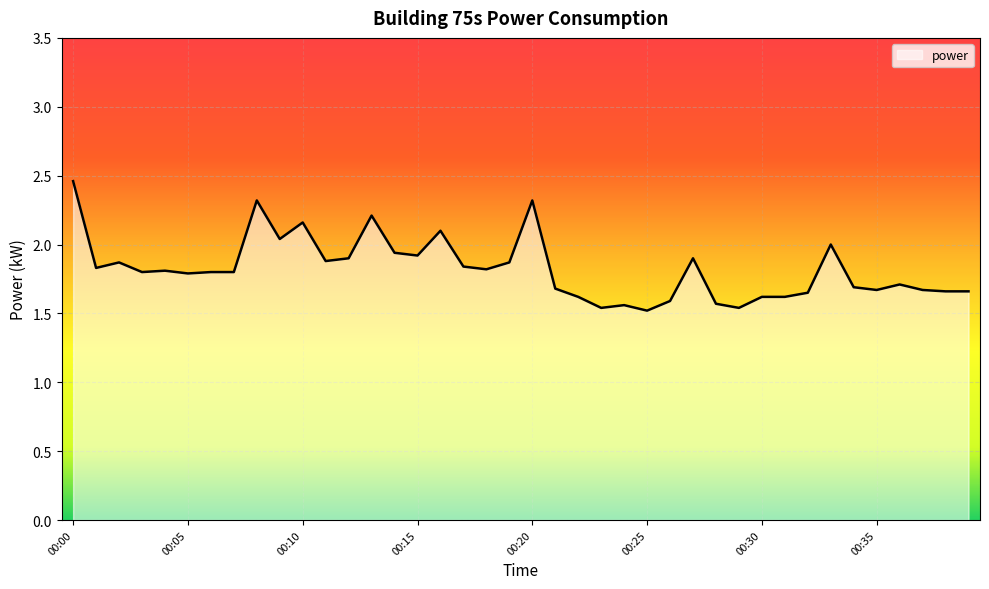

Which label corresponds to the largest value in the chart?

00:00